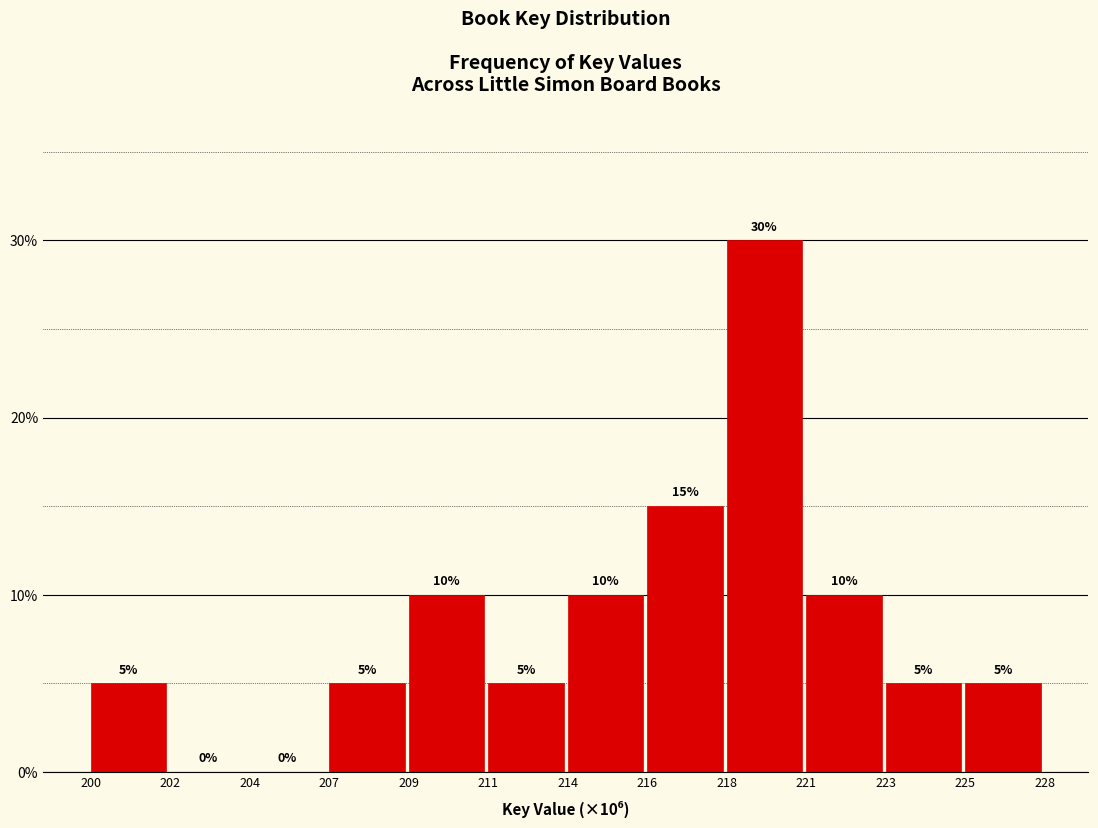

Reading right to left, list all the values displayed in this chart.

225=5	223=5	221=10	218=30	216=15	214=10	211=5	209=10	207=5	204=0	202=0	200=5